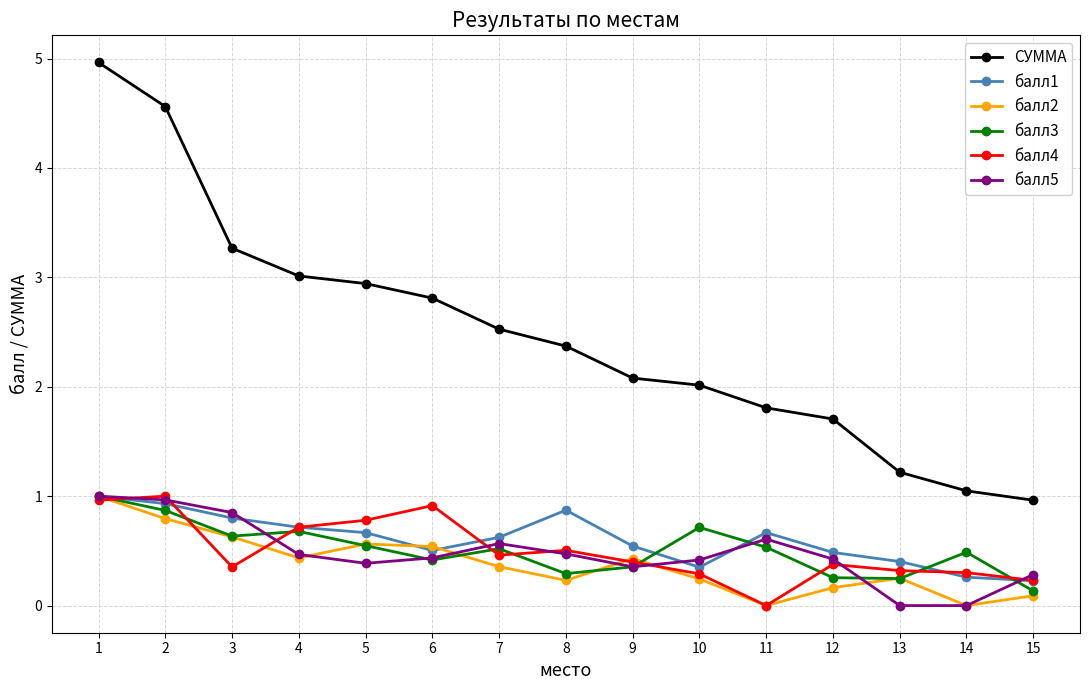

Count the number of categories in the chart.

15